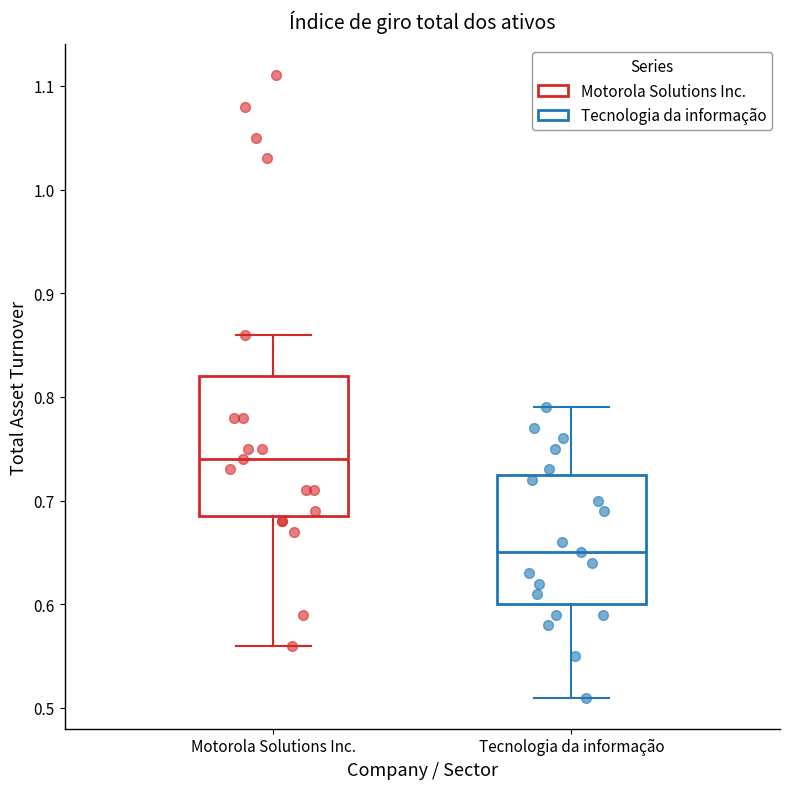

Where does the lower whisker of the box for Motorola Solutions Inc. end on the y-axis? The values are not printed on the chart, so give them approximately, as read against the axis.

0.56